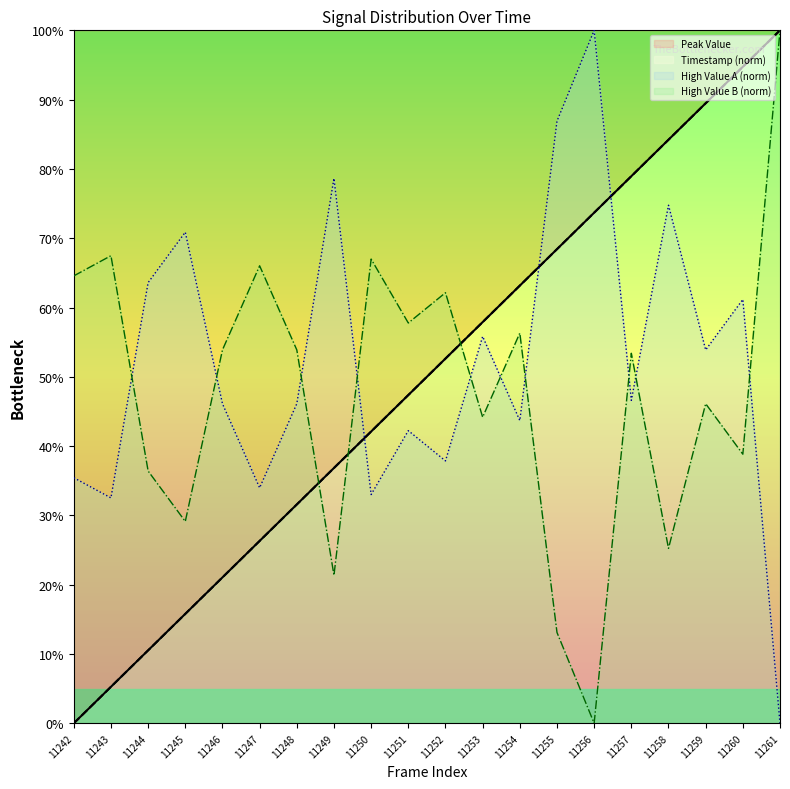

At which label does High Value B reach its peak?

11256